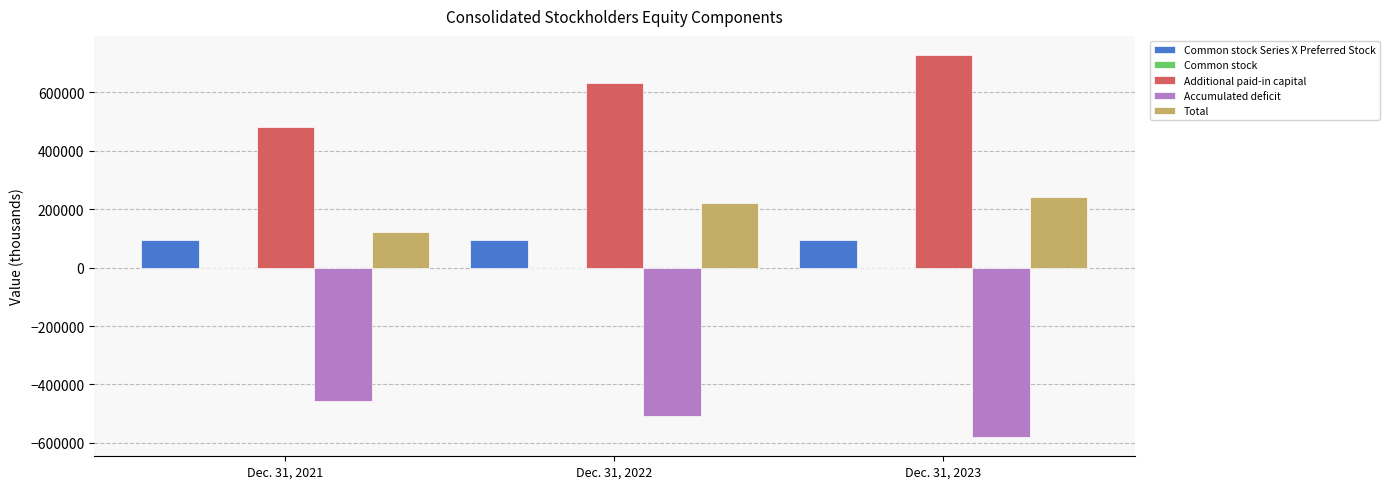

Which series changed the most between Dec. 31, 2021 and Dec. 31, 2023?

Additional paid-in capital